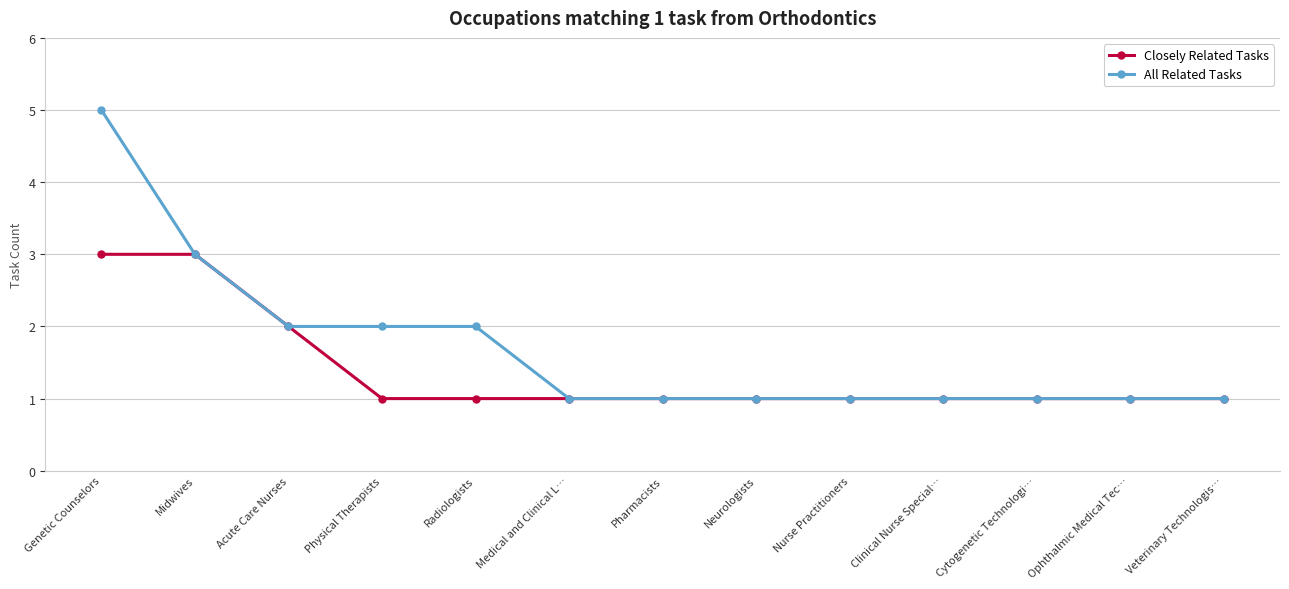

The Closely Related Tasks series shows 5 at Genetic Counselors. True or false?

False